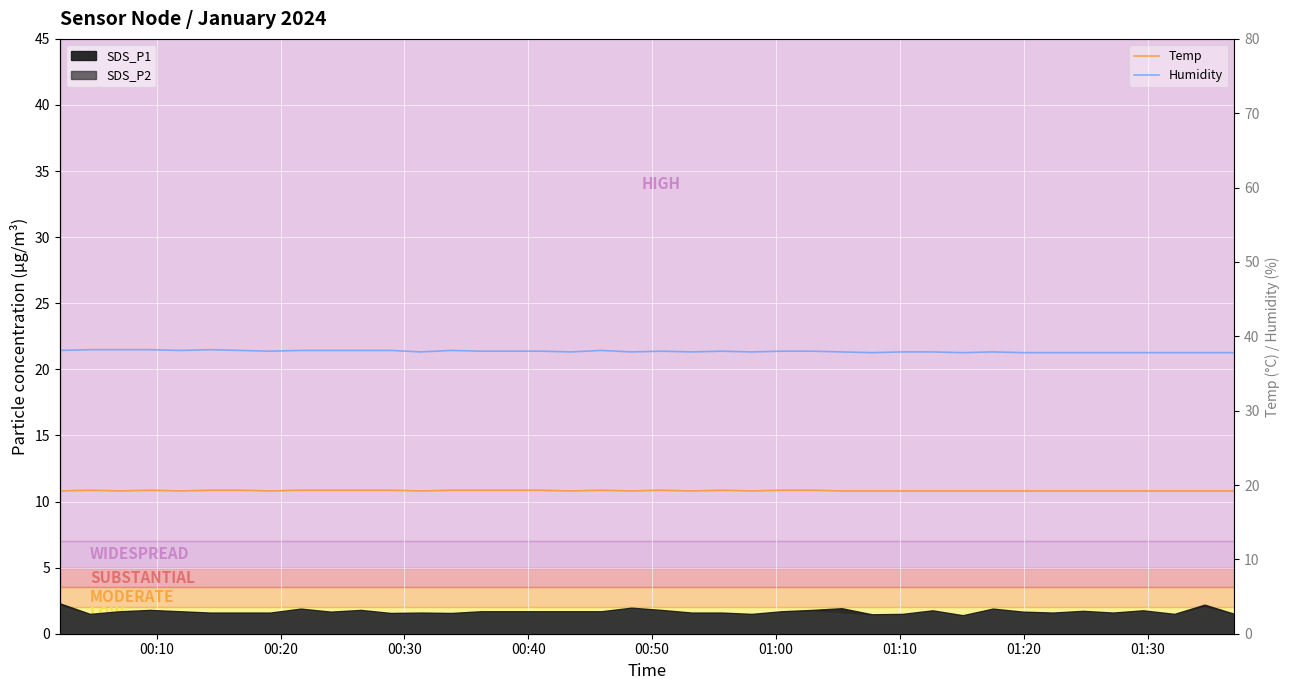

True or false: Temp and Humidity cross at least once.

False